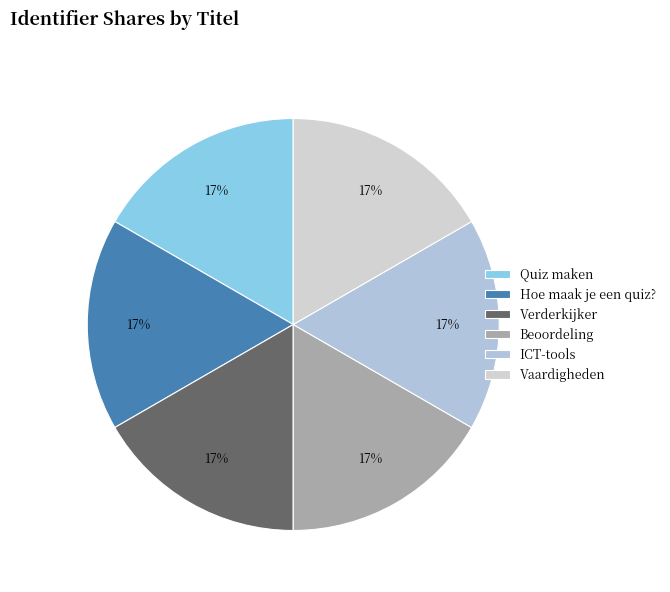

Rank the categories by value from lowest to highest.

Quiz maken, Hoe maak je een quiz?, Verderkijker, Beoordeling, ICT-tools, Vaardigheden